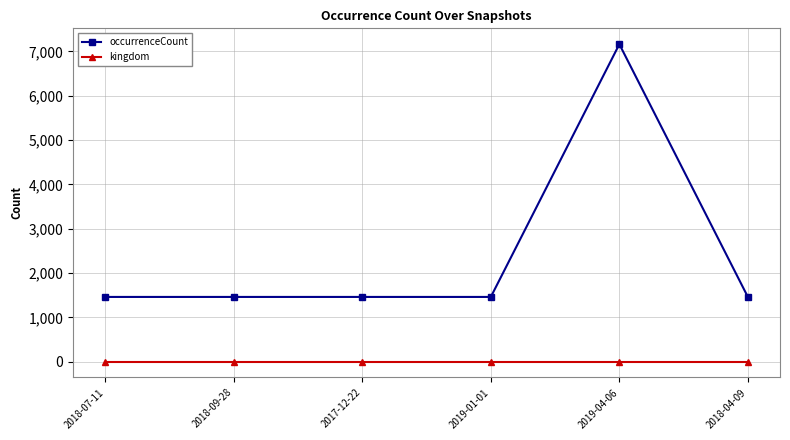

Reading left to right, list all the values displayed in this chart.

occurrenceCount: 1460	1460	1460	1460	7160	1460
kingdom: 1	1	1	1	1	1